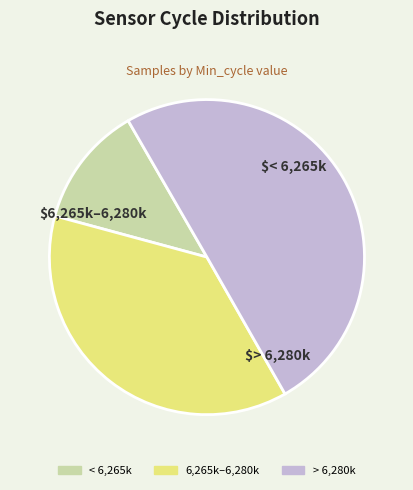

Rank the categories by value from highest to lowest.

> 6,280k, 6,265k–6,280k, < 6,265k